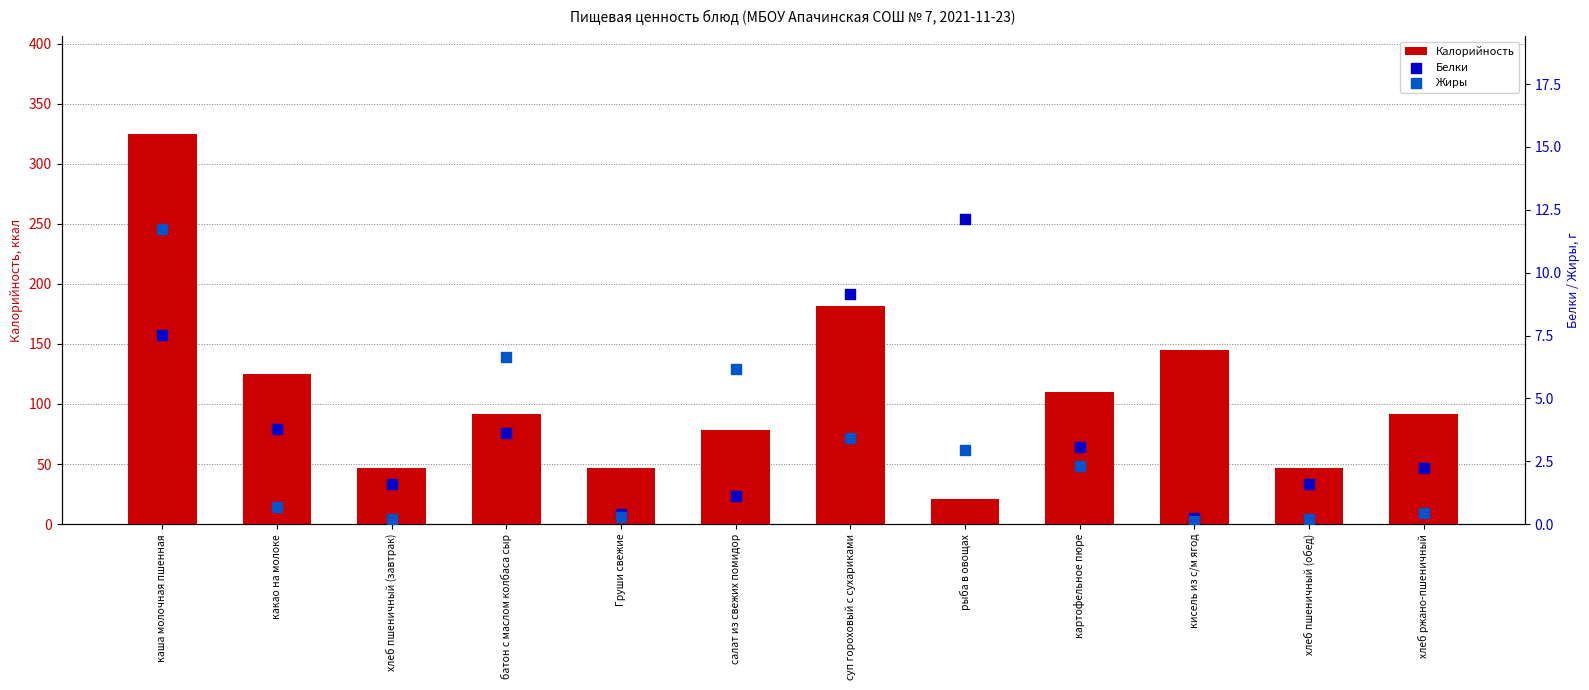

At how many categories does at least one series exceed 139?

3